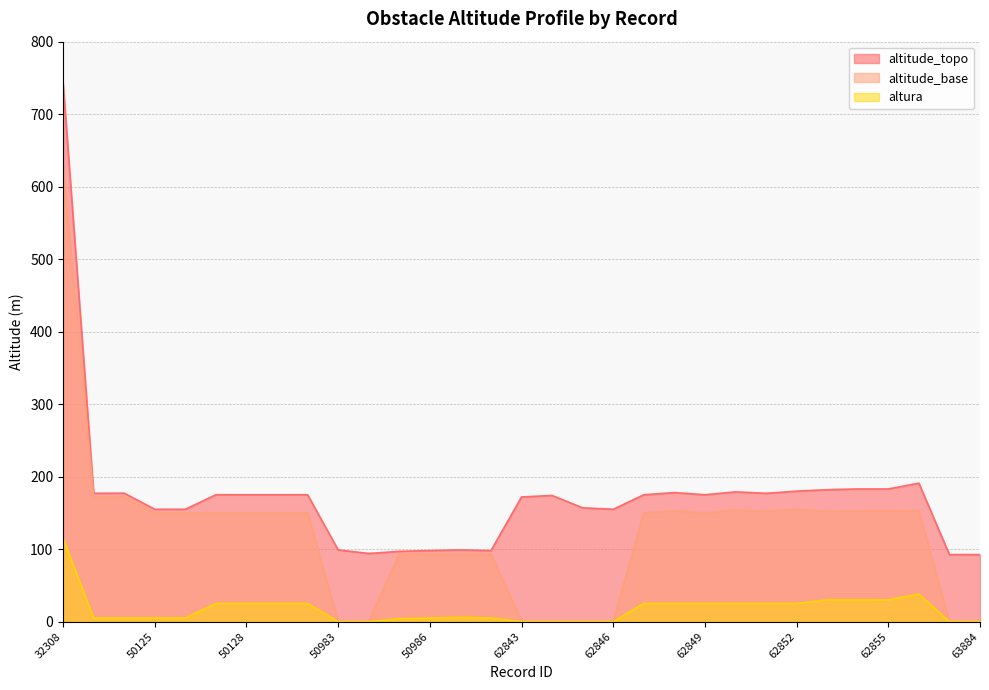

Read the altitude_topo value at 50985.

97.0